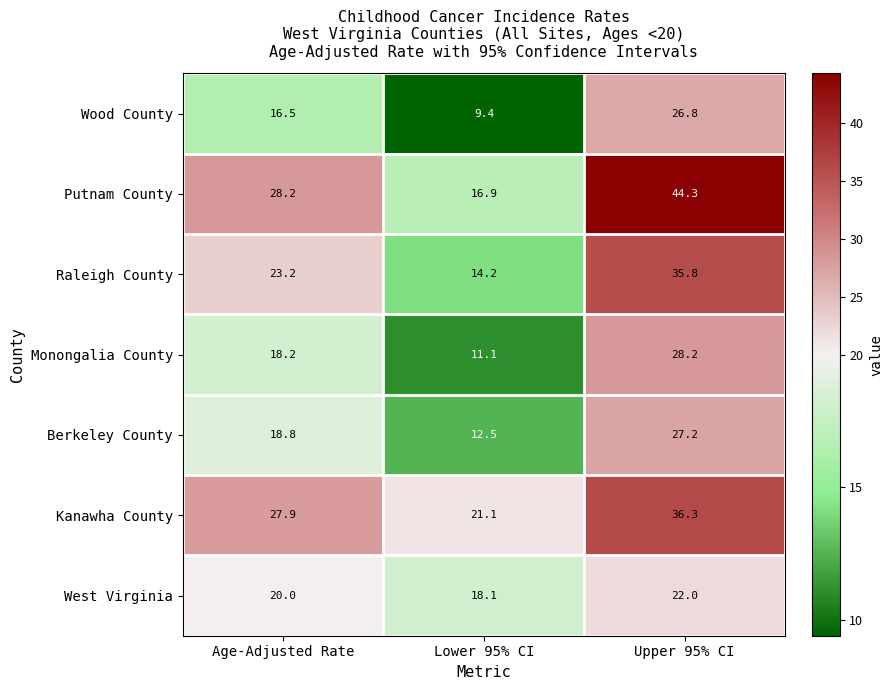

Which series has the largest range (max minus min)?

Putnam County